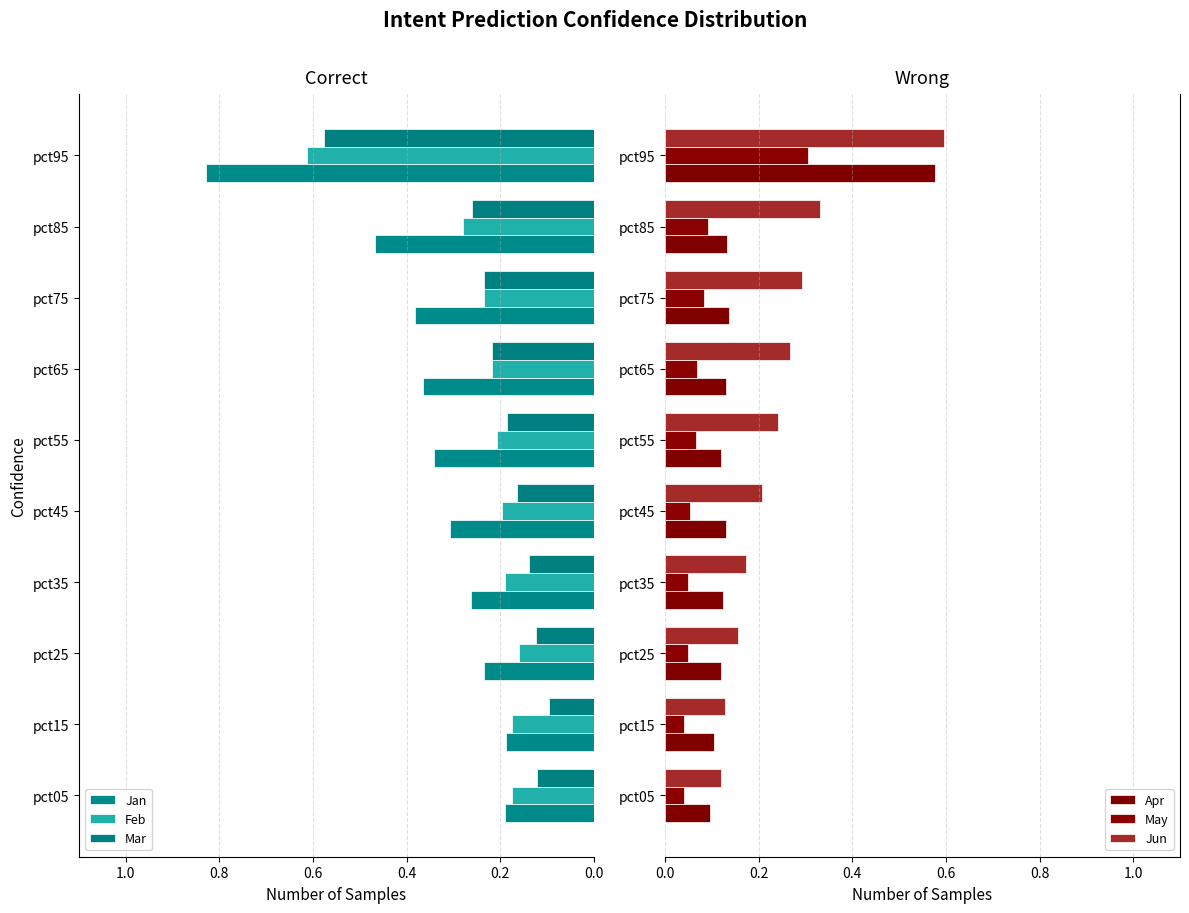

Which series has the largest range (max minus min)?

Jan